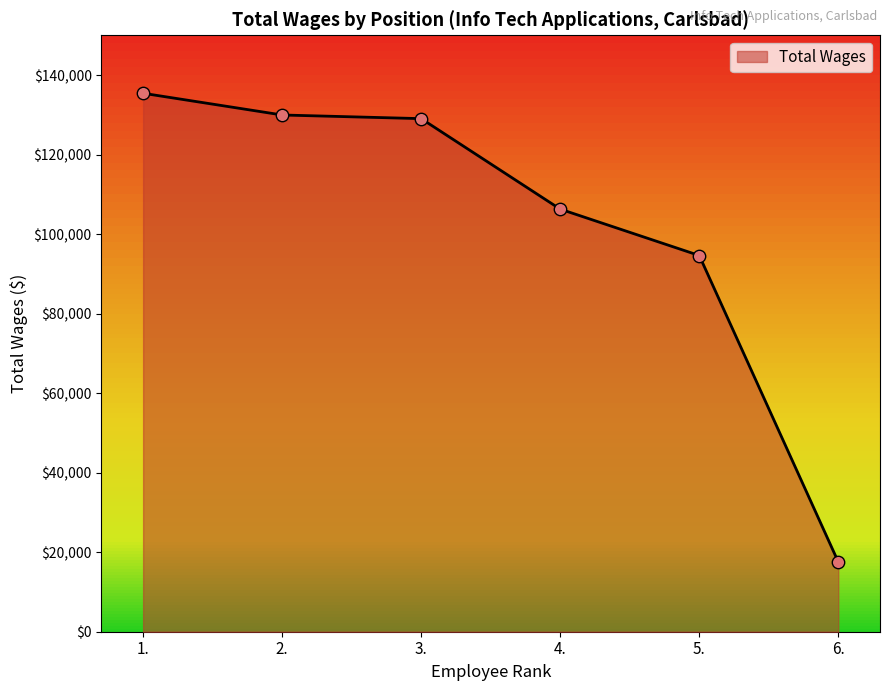

What is the change in value from 4. to 6.?

-88727